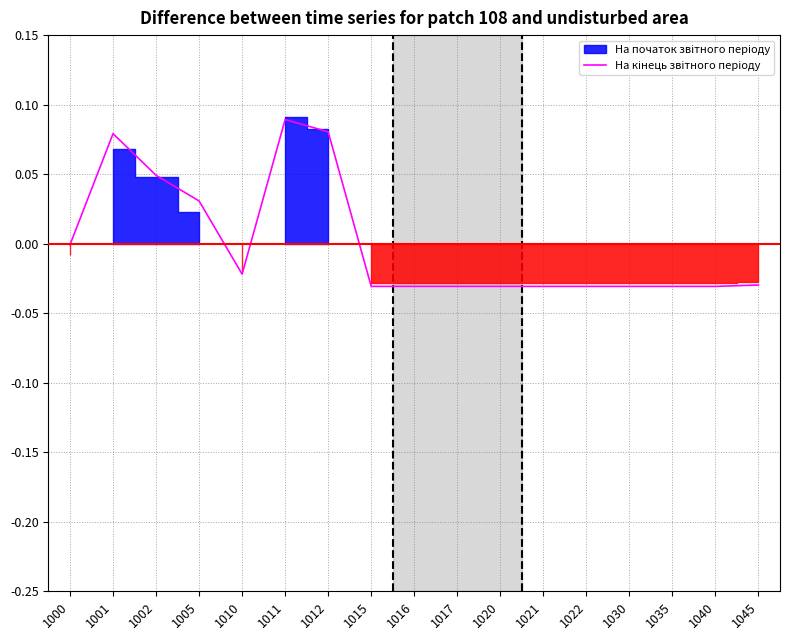

What is the difference between the maximum and minimum values?

0.1